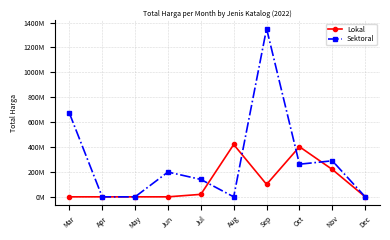

What is the sum of the Sektoral values at Apr and Oct?

262118150